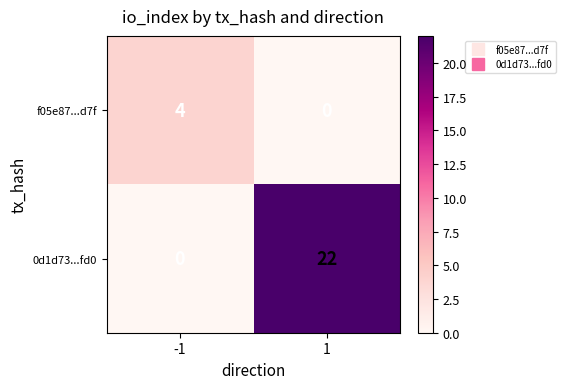

List the labels in order of 0d1d73...fd0 value, smallest first.

-1, 1